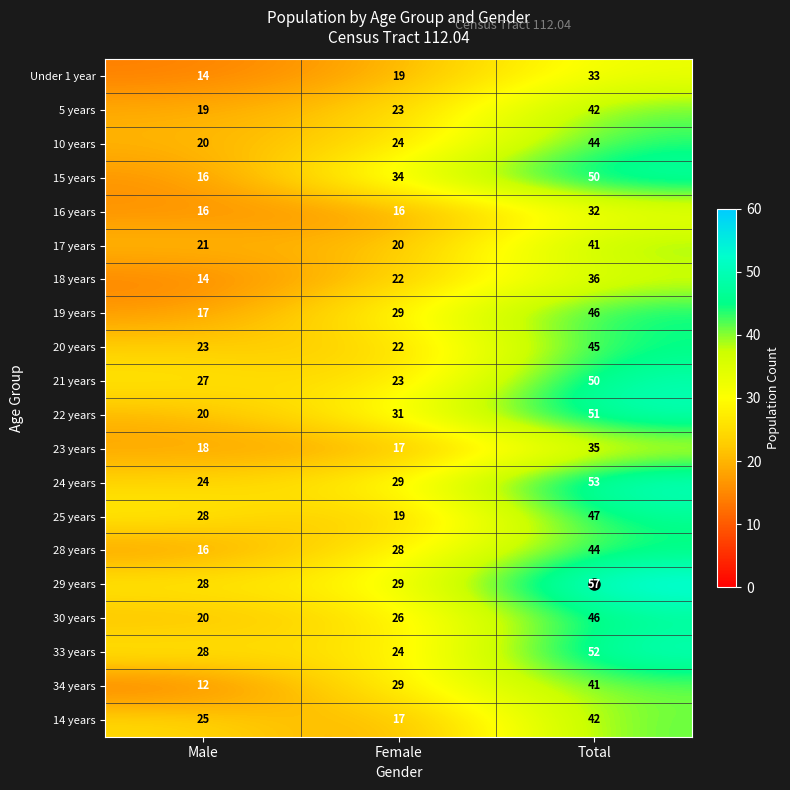

True or false: Under 1 year has a value of 14 at Male.

True